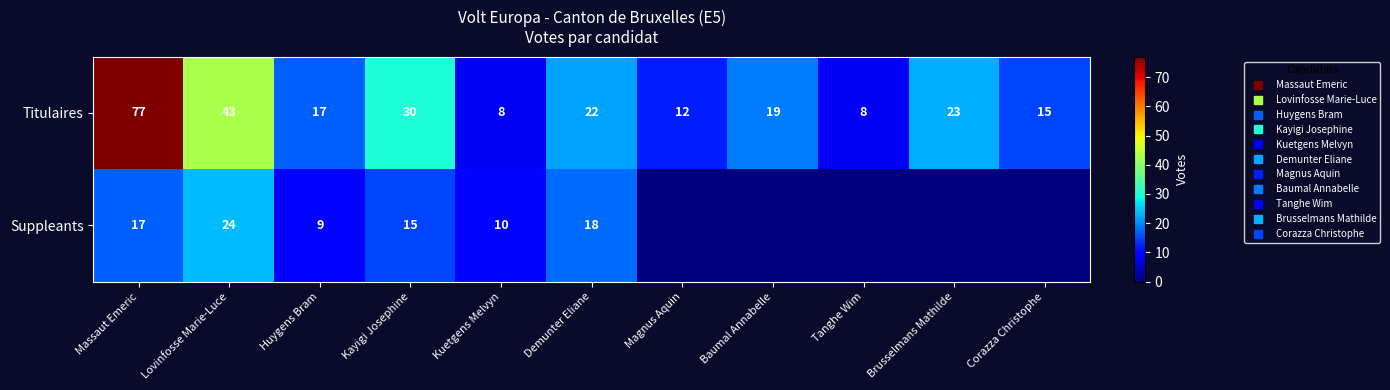

At how many categories does at least one series exceed 20?

5